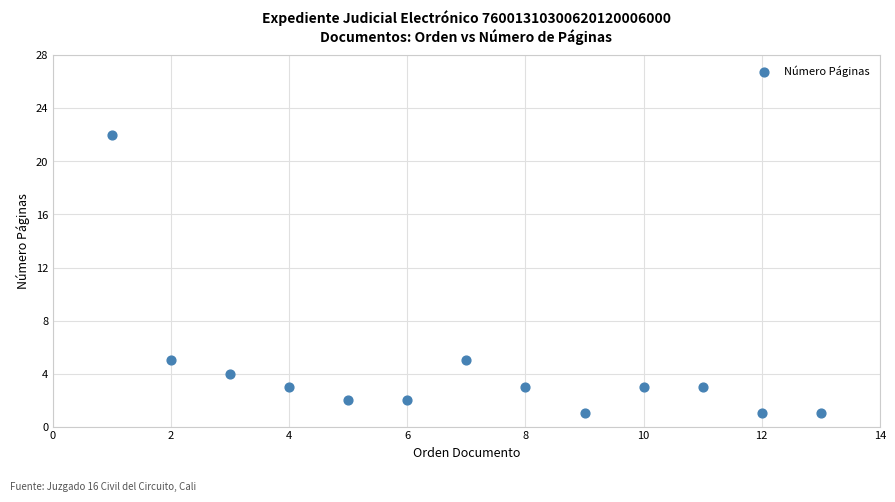

What is the range of X values (max minus min)?

12